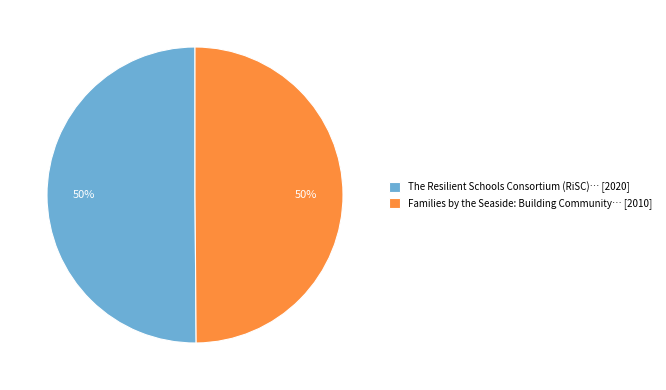

Is it true that Families by the Seaside: Building Community… [2010] is 50% of the pie?

True